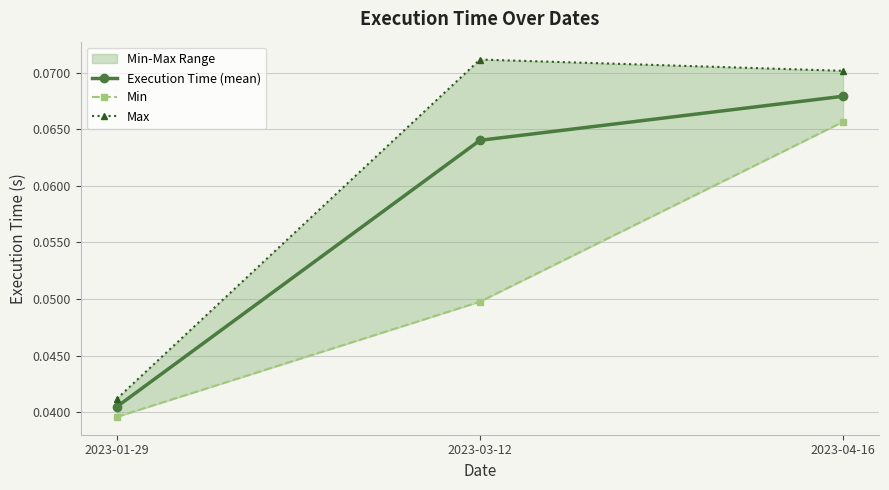

Is it true that Execution Time (mean) equals 0.1 at 2023-01-29?

False